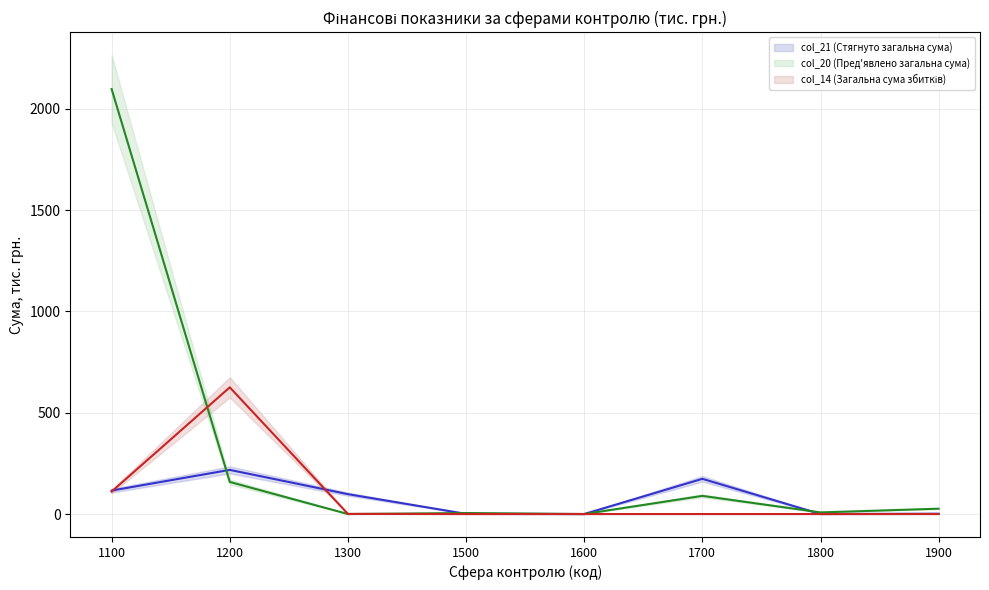

Reading left to right, transcribe all the data shown in this chart.

col_21 (Стягнуто загальна сума) (mid): 115.8	217.9	98.1	0.8	0.0	173.8	0.0	1.6
col_20 (Пред'явлено загальна сума) (mid): 2097.8	158.3	0.0	4.9	0.0	89.6	8.0	26.3
col_14 (Загальна сума збитків) (mid): 110.9	625.4	0.6	0.0	0.0	0.0	0.0	0.0